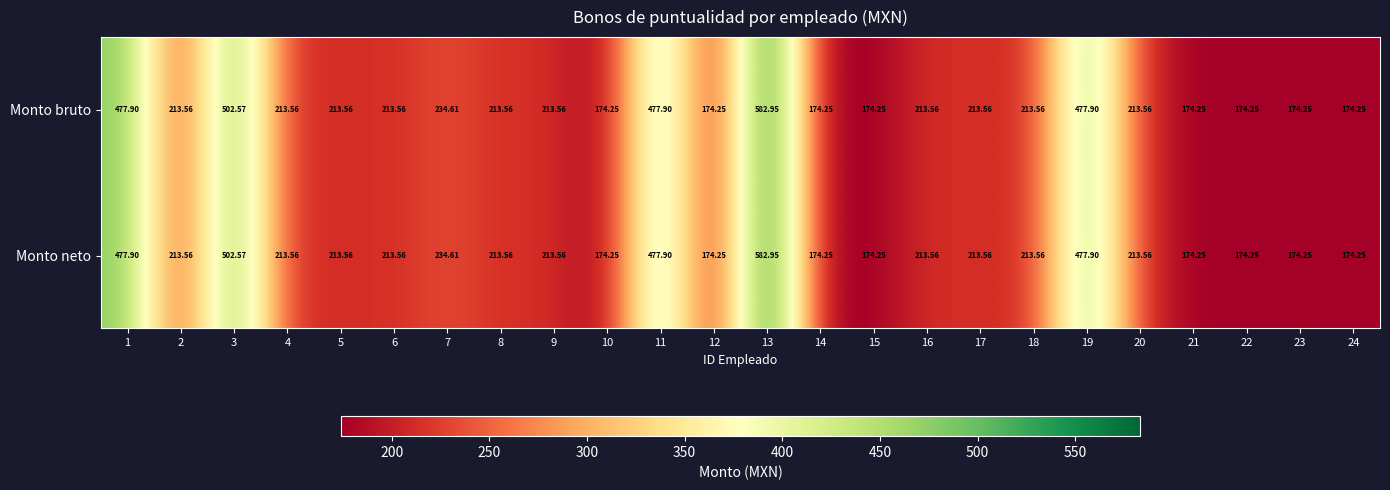

At how many categories does at least one series exceed 459?

5